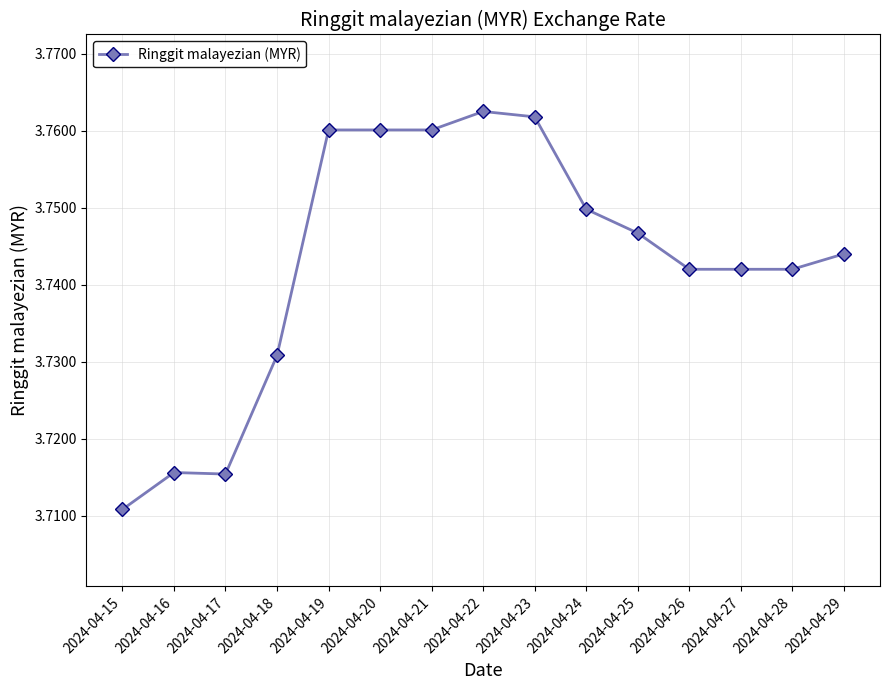

Which category has the lowest value across all series?

2024-04-15